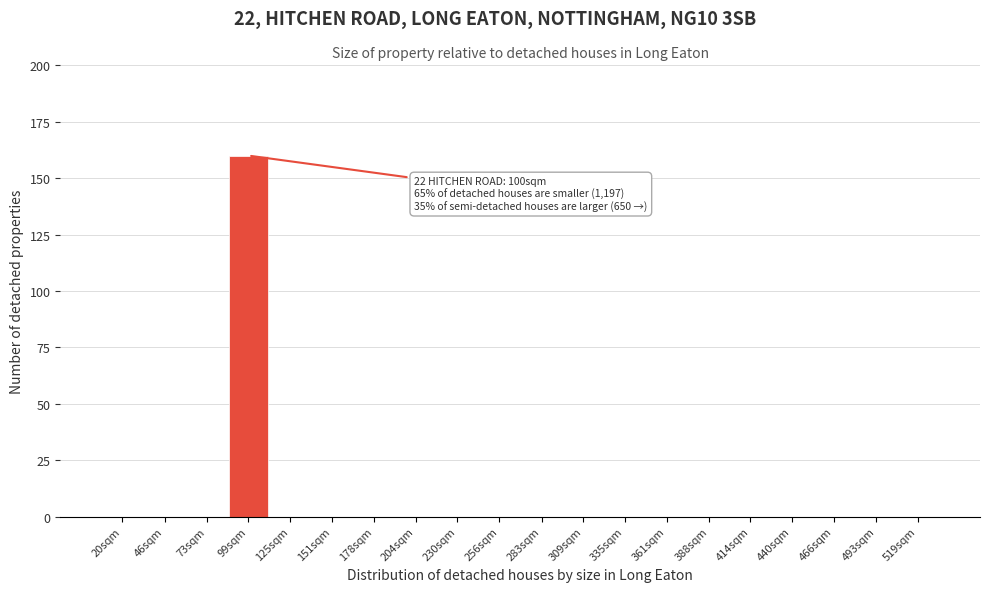

Reading left to right, extract all data points from this chart.

20sqm=0	46sqm=0	73sqm=0	99sqm=160	125sqm=0	151sqm=0	178sqm=0	204sqm=0	230sqm=0	256sqm=0	283sqm=0	309sqm=0	335sqm=0	361sqm=0	388sqm=0	414sqm=0	440sqm=0	466sqm=0	493sqm=0	519sqm=0